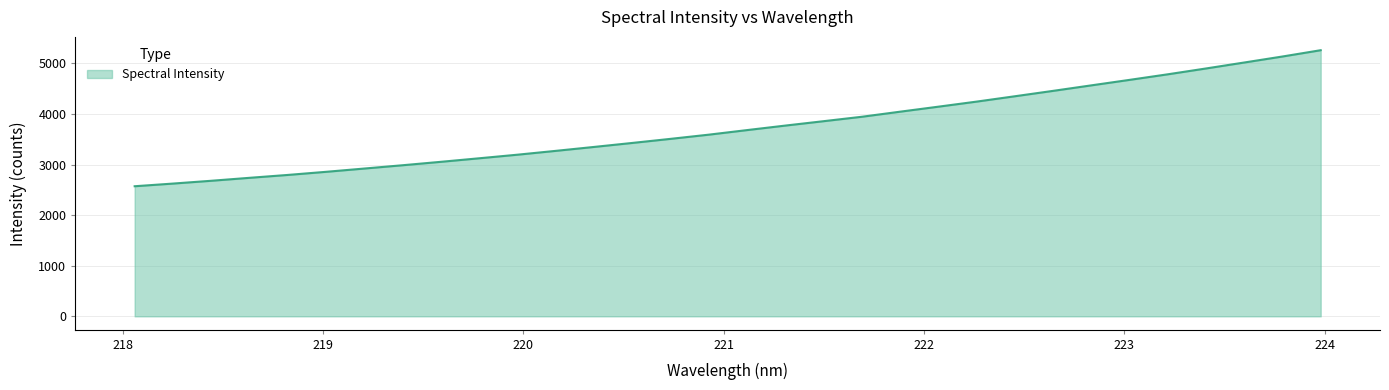

What is the difference between the maximum and minimum values?

2689.7